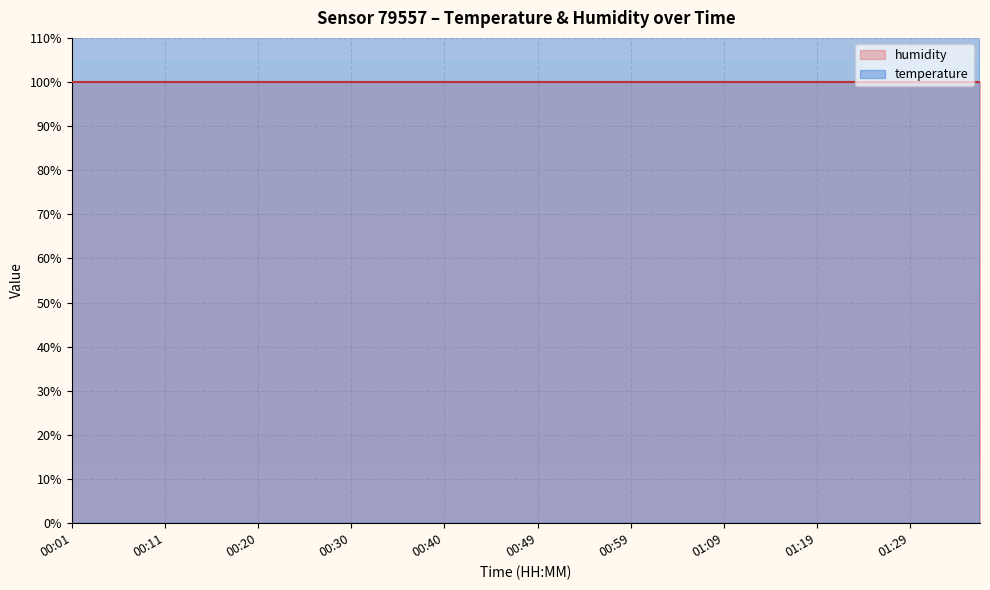

How many values are below 1410?

20